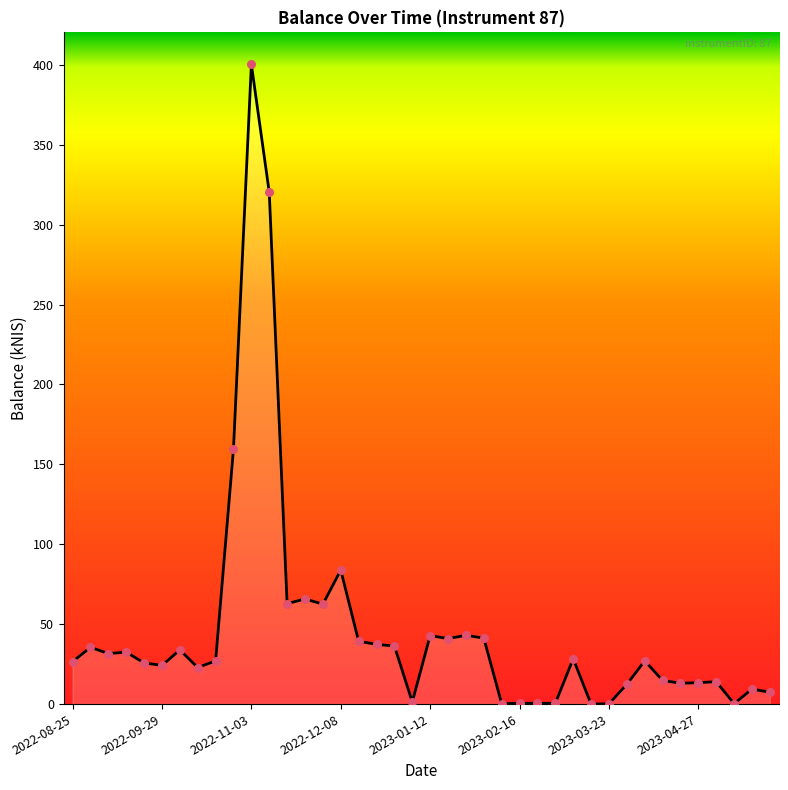

What is the maximum value shown in the chart?

400.3